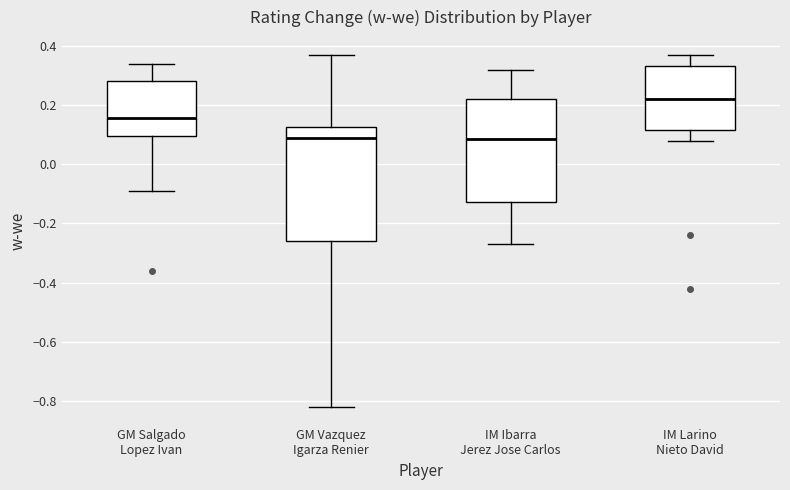

Where is the lower edge of the box for GM Vazquez Igarza Renier on the y-axis? The values are not printed on the chart, so give them approximately, as read against the axis.

-0.26